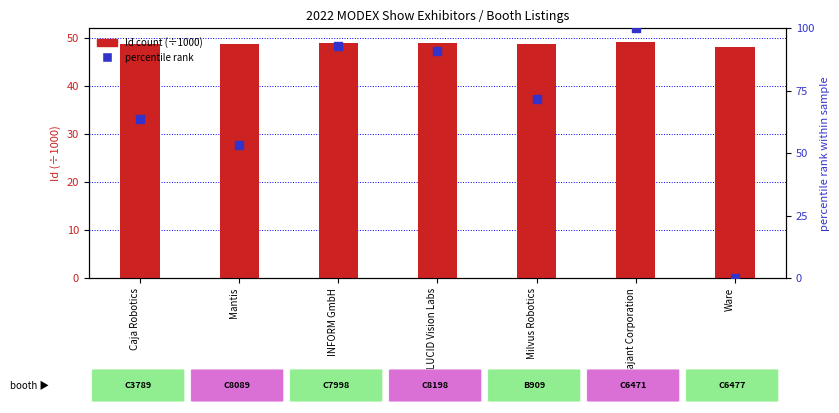

At how many categories does at least one series exceed 74?

3